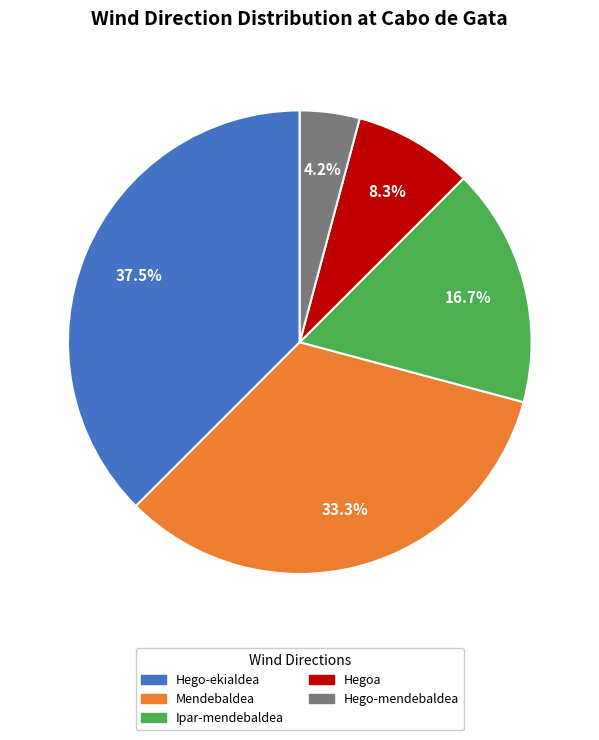

To the nearest percent, what portion does Ipar-mendebaldea represent?

17%